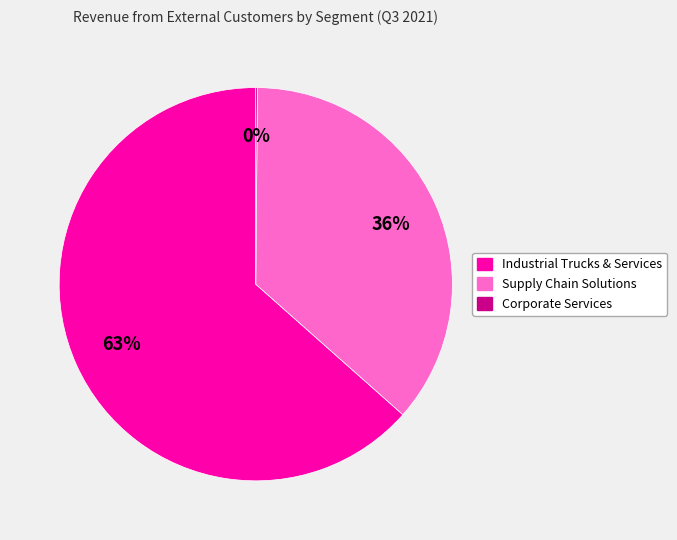

What is the largest slice in the pie chart?

Industrial Trucks & Services